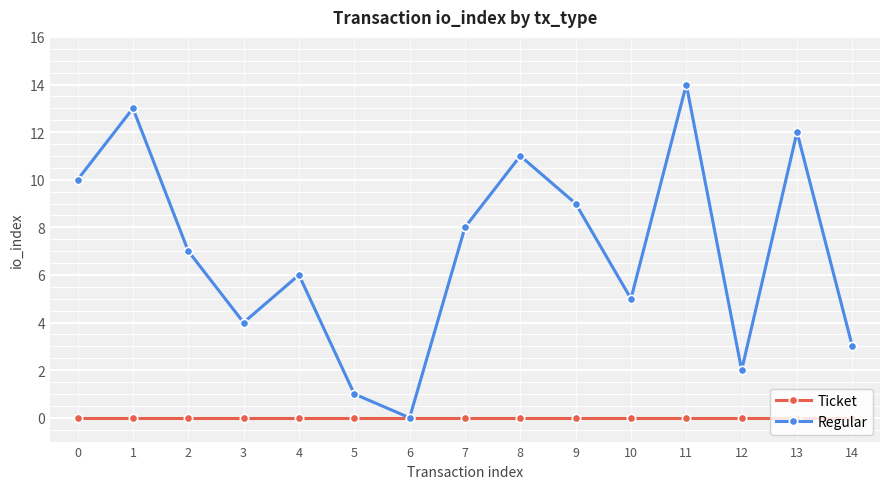

Which category has the lowest value in the Regular series?

6